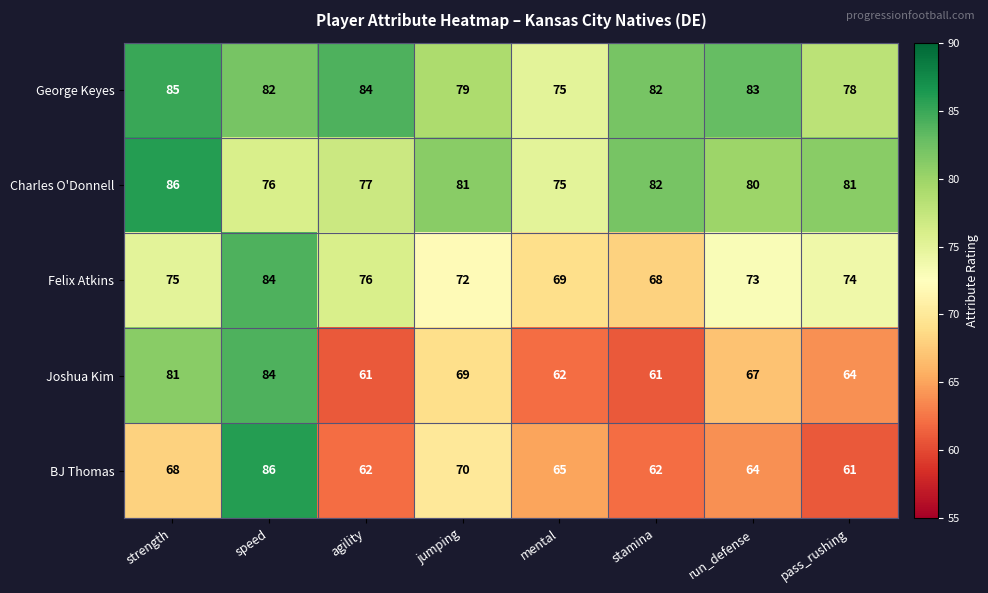

Is it true that Joshua Kim equals 30 at mental?

False